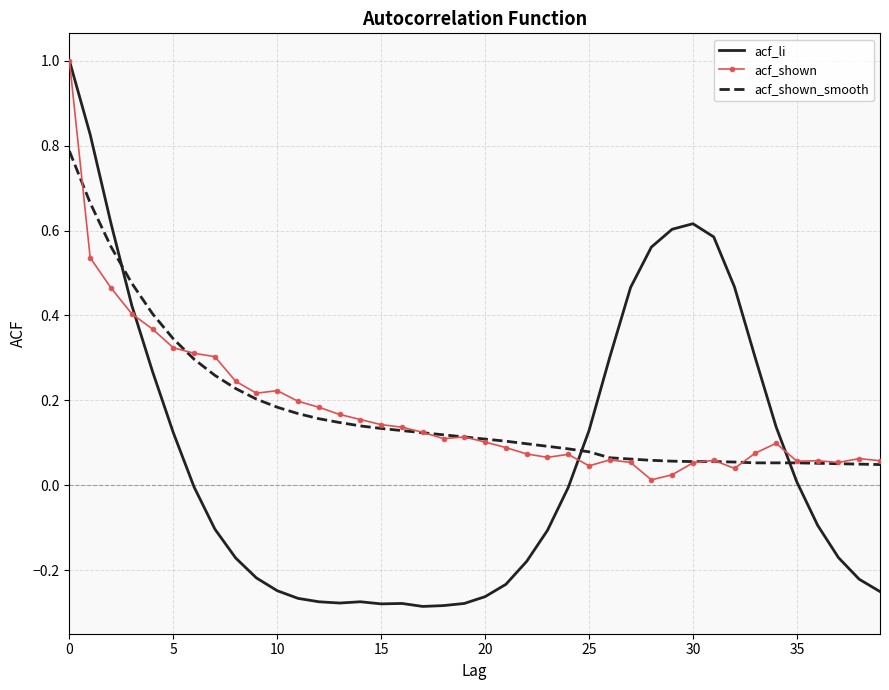

Which series has the largest range (max minus min)?

acf_li